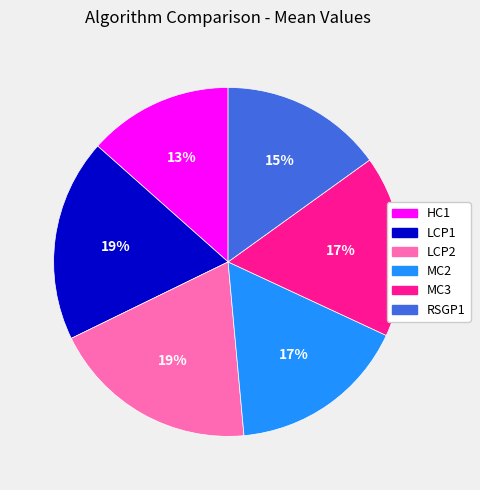

Does LCP1 account for over 50% of the chart?

No